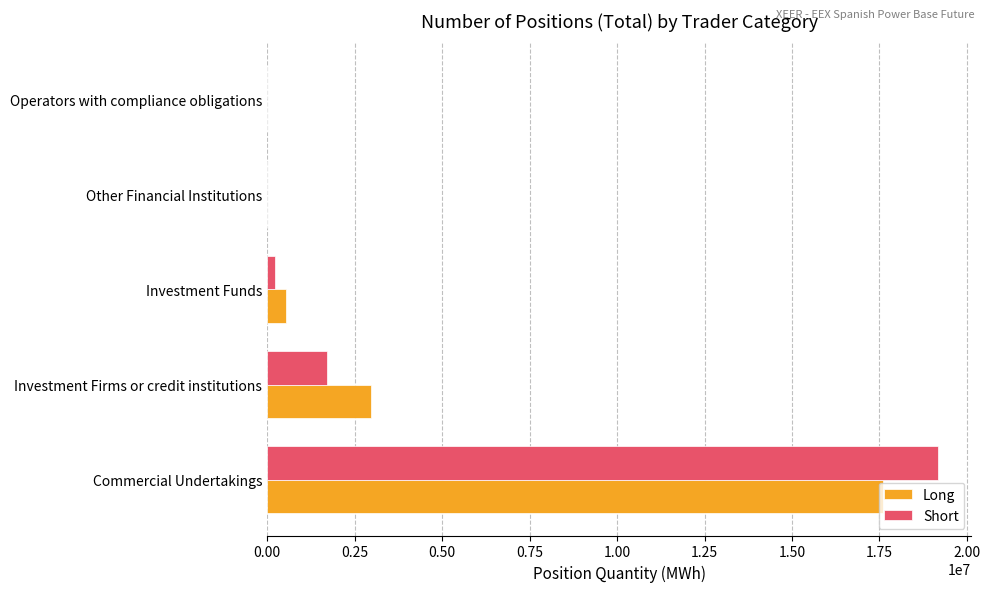

How many data points does each series have?

5